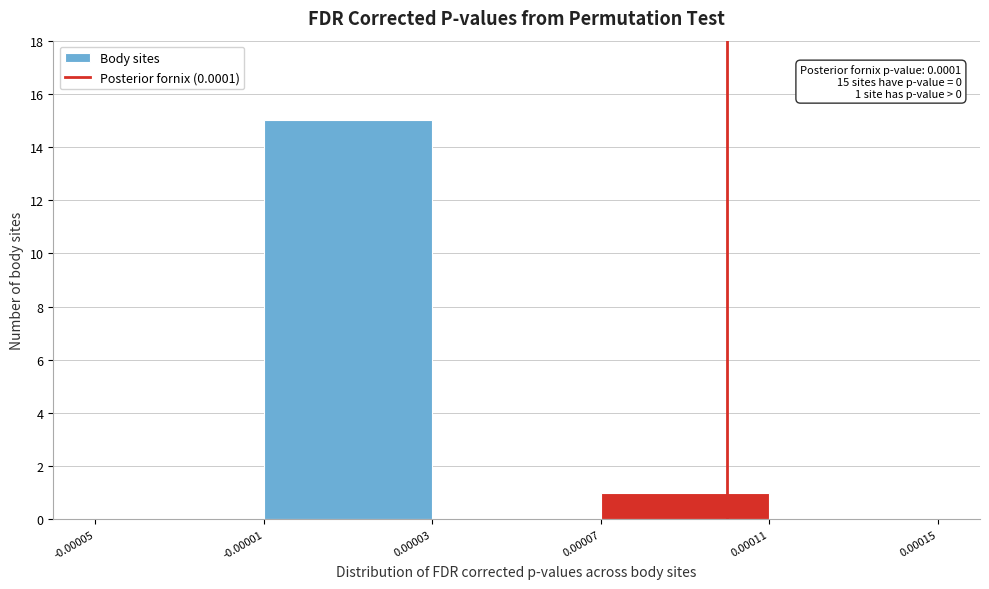

Over which range of the x-axis is the bar tallest?

-0.00001 to 0.00003